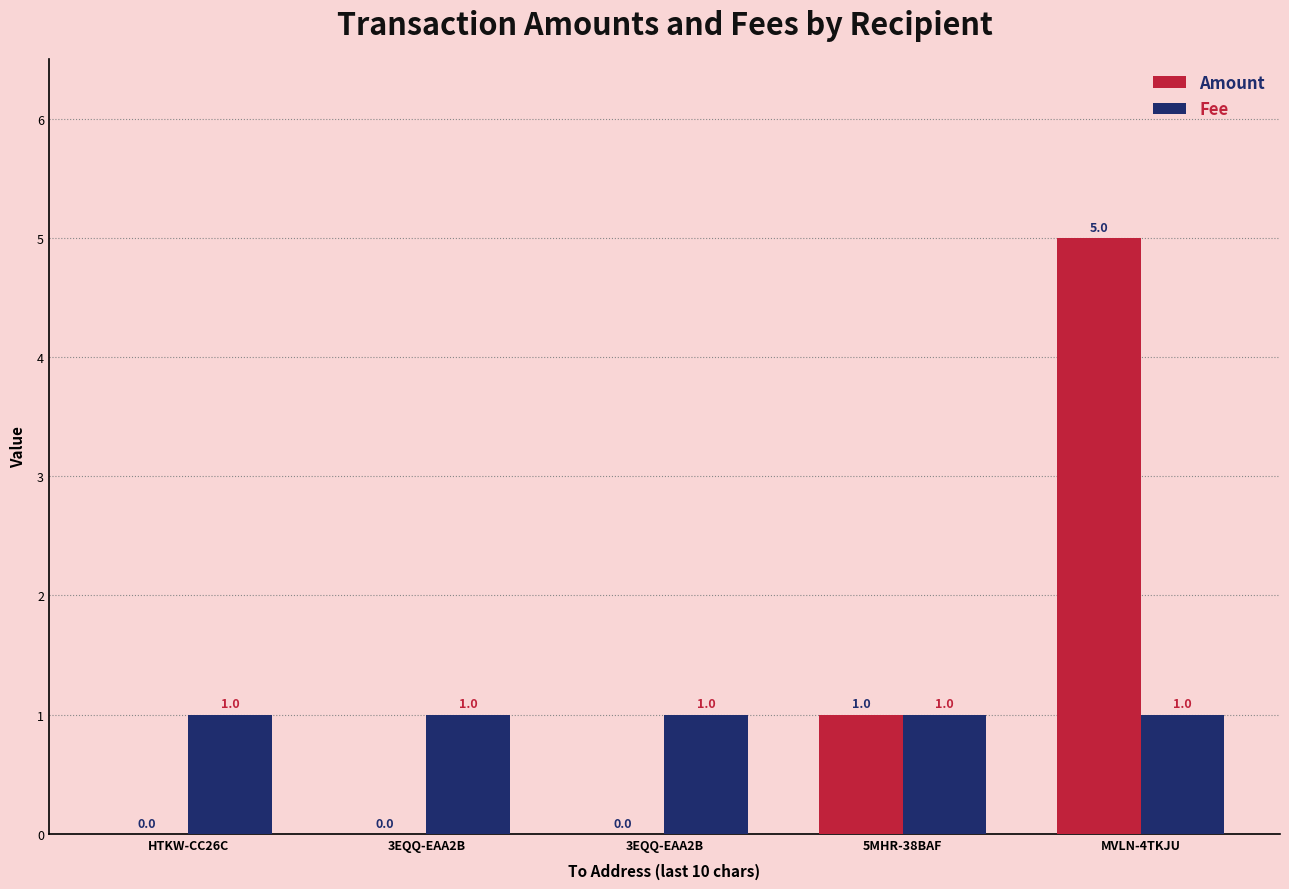

Reading right to left, transcribe all the data shown in this chart.

Amount: 5	1	0	0	0
Fee: 1	1	1	1	1